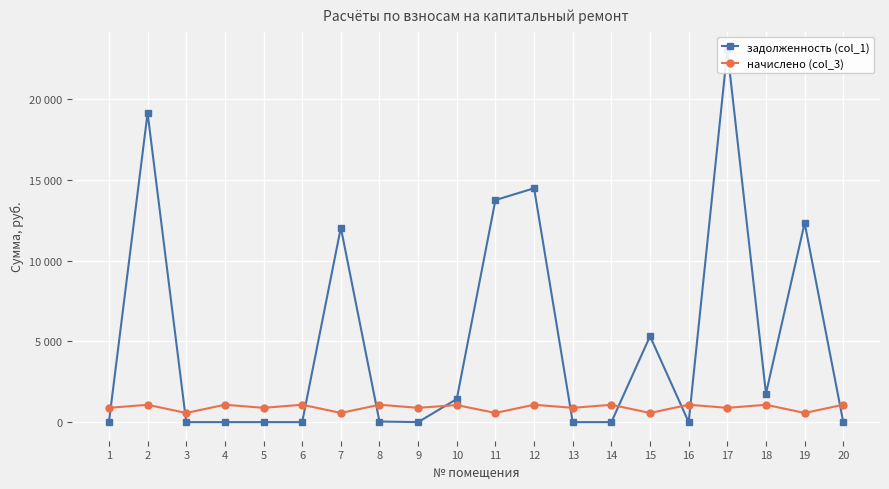

True or false: начислено (col_3) has a value of 965.7 at 19.

False